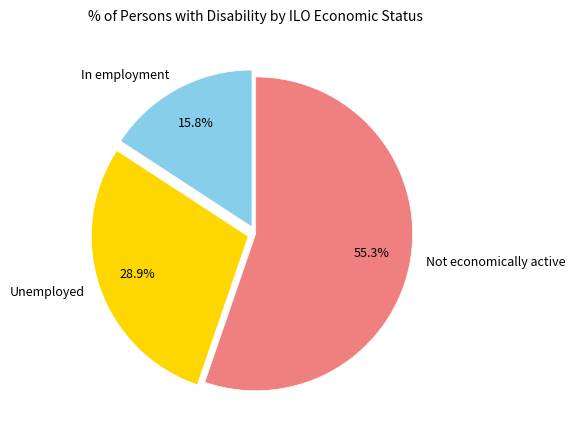

Which category accounts for the majority?

Not economically active